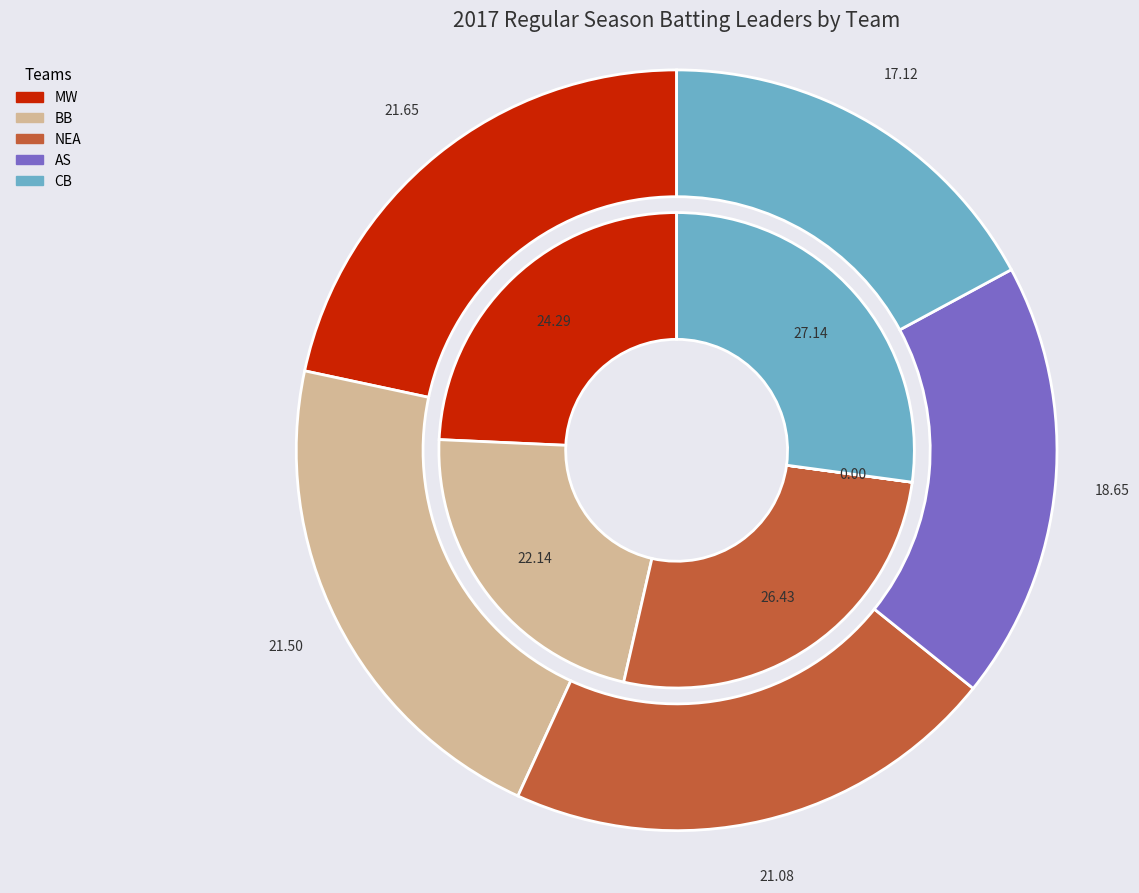

Combined, do AS and NEA account for over 50%?

No